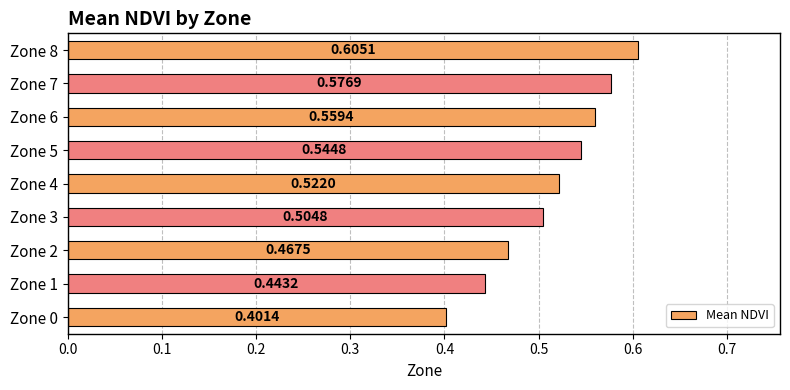

What is the sum of the values at Zone 4 and Zone 2?

1.0